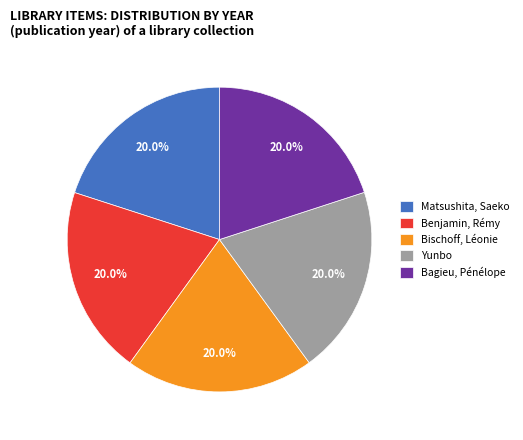

The Bischoff, Léonie slice represents 20% of the pie. True or false?

True